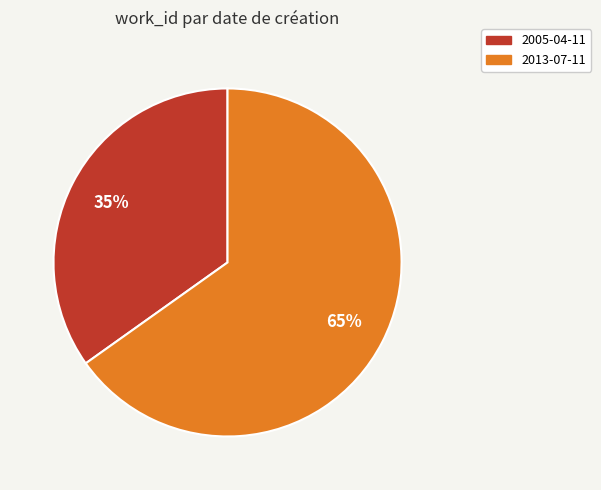

Count the number of slices in the pie.

2